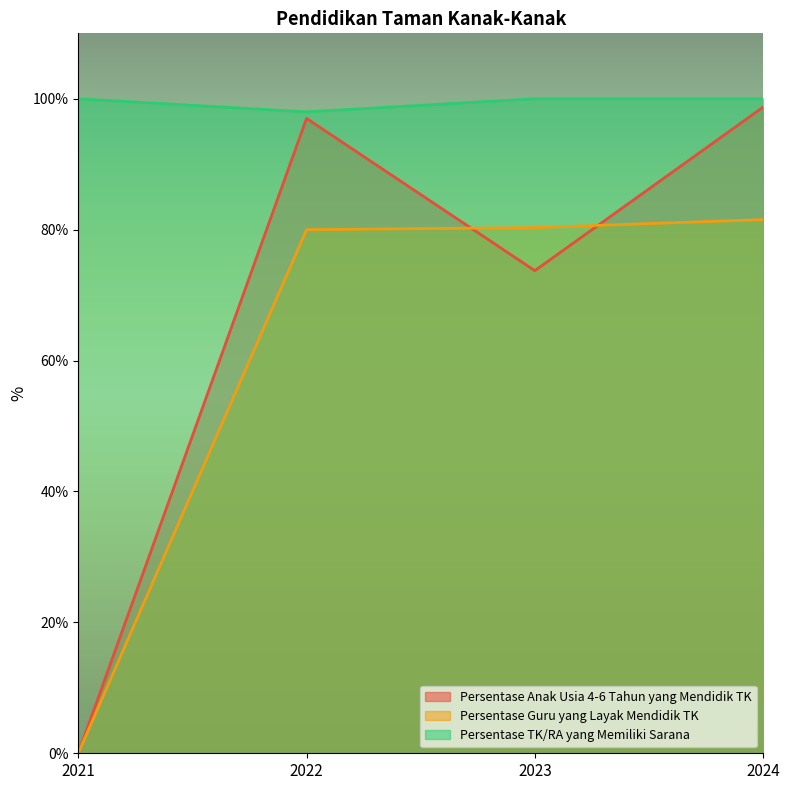

At which category does the chart reach its minimum across all series?

2021